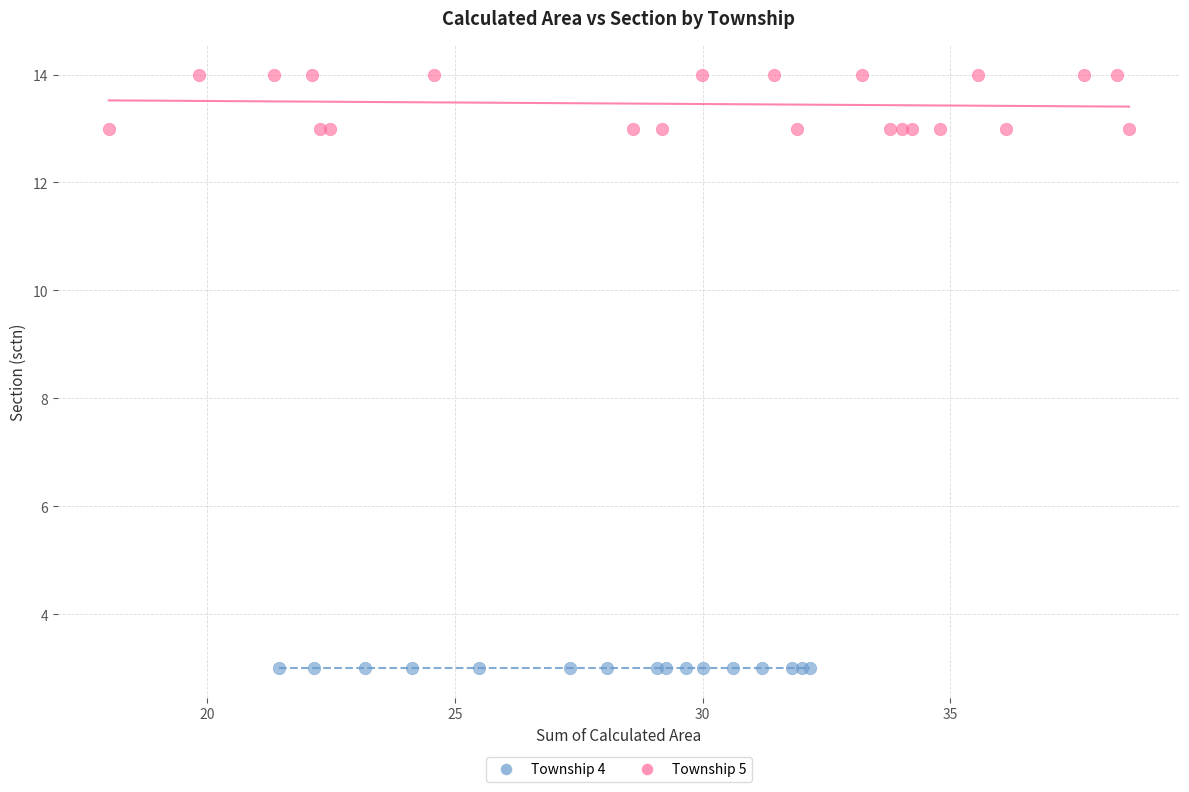

Which series contains the highest Y value?

Township 5